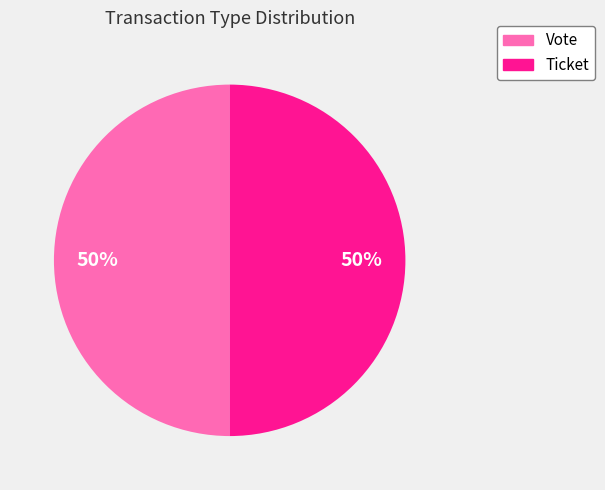

Count the number of slices in the pie.

2